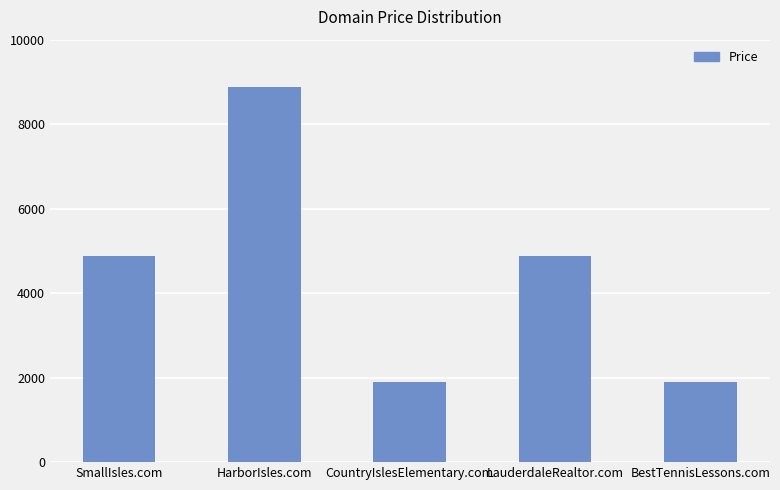

What is the value of the 3rd bar from the left?

1888